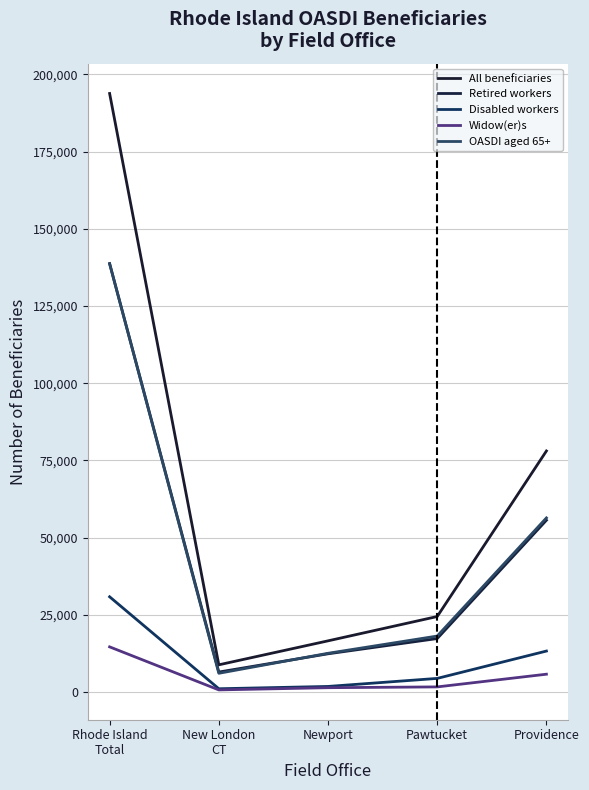

At which category does All beneficiaries reach its first local valley?

New London
CT